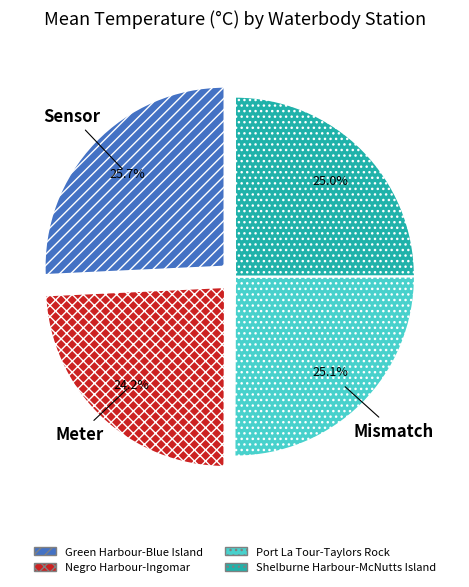

Which has a higher value, Shelburne Harbour-McNutts Island or Negro Harbour-Ingomar?

Shelburne Harbour-McNutts Island